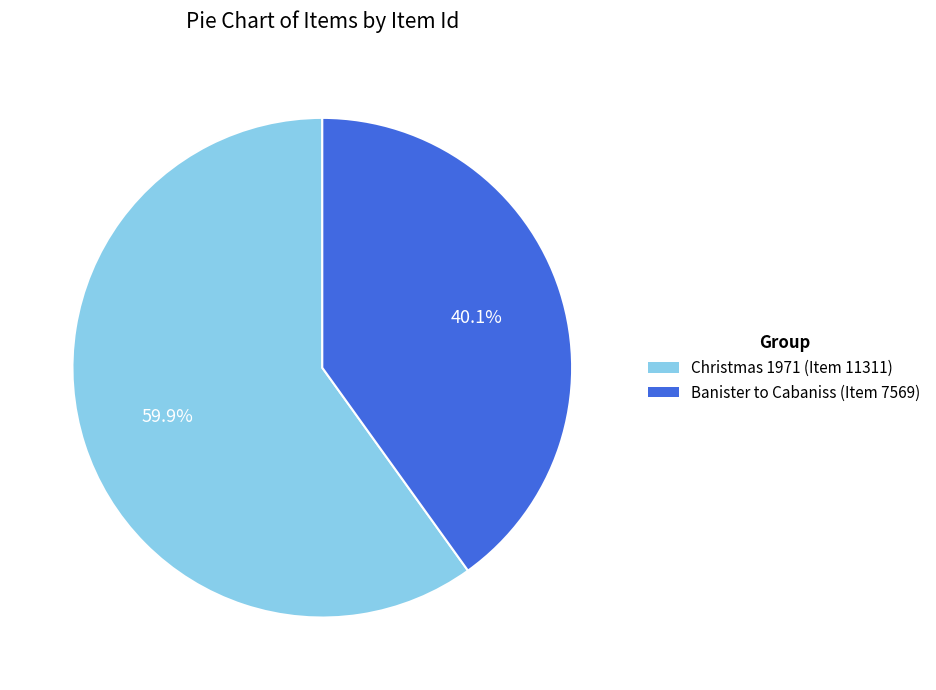

Combined, what portion of the pie is Christmas 1971 (Item 11311) and Banister to Cabaniss (Item 7569)?

100.0%